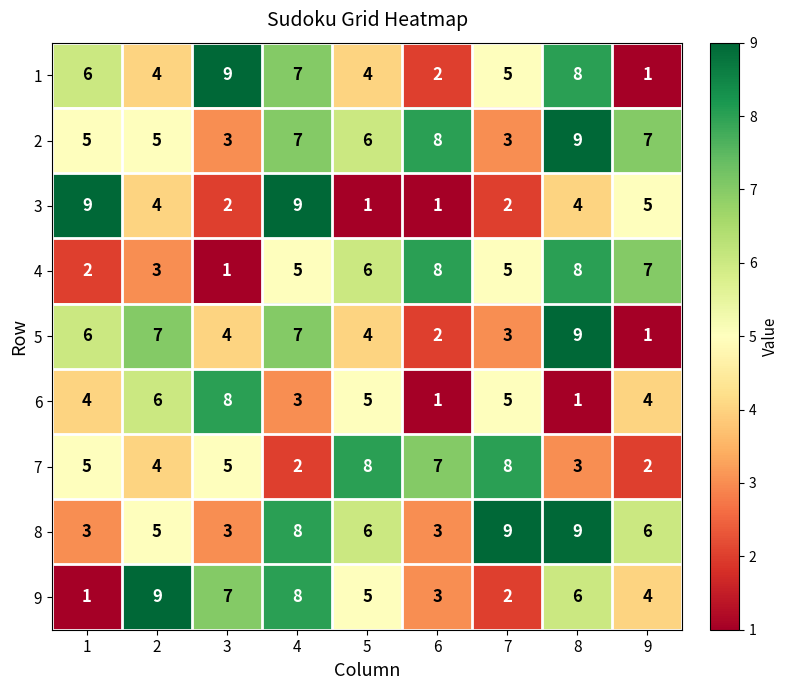

What is the total value across all series at 2?

47